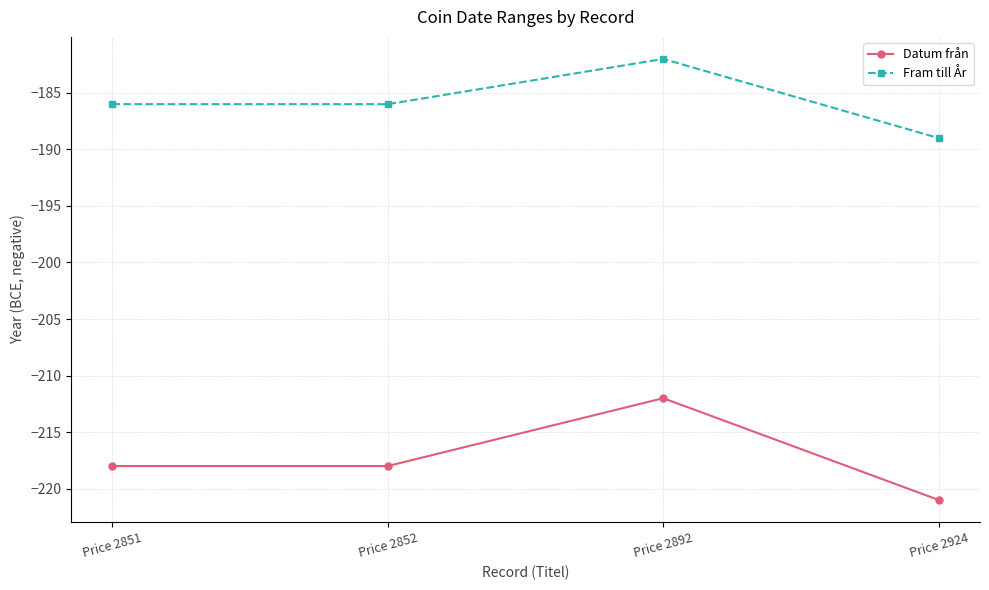

What is the total value across all series at Price 2892?

-394